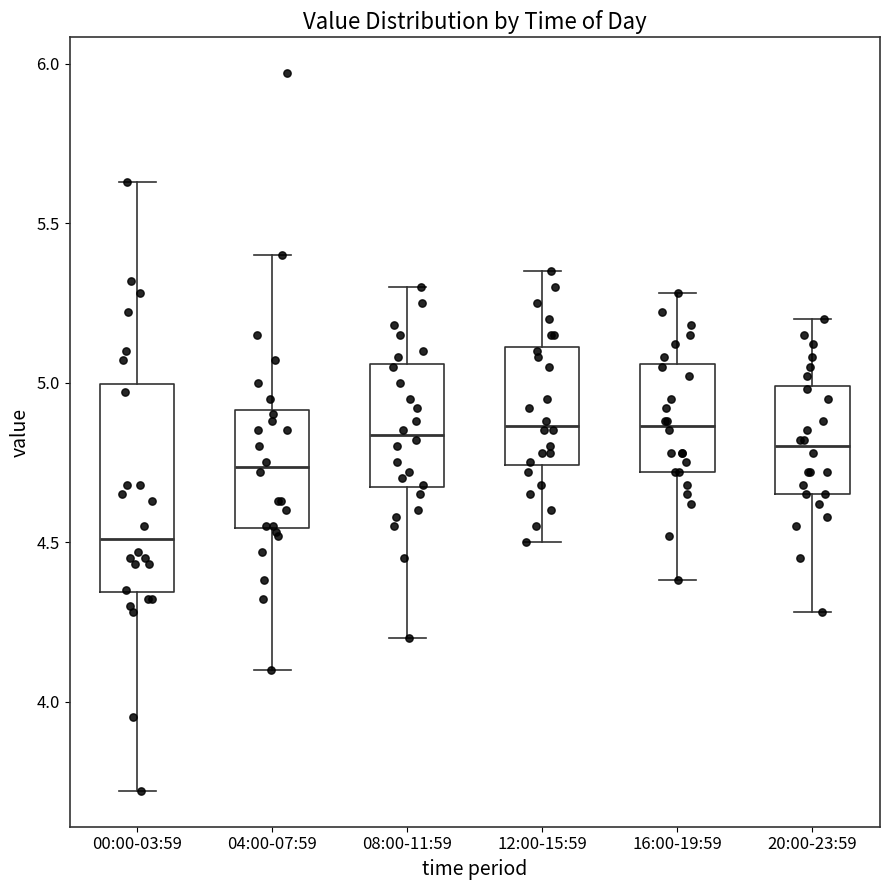

Reading left to right, read every box against the y-axis: the position of its median line, the range the box covers, and the ends of its whiskers. The values are not printed on the chart, so give them approximately, as read against the axis.

00:00-03:59: median 4.50, box 4.35 to 5.00, whiskers 3.70 to 5.65
04:00-07:59: median 4.75, box 4.55 to 4.90, whiskers 4.10 to 5.40
08:00-11:59: median 4.85, box 4.65 to 5.05, whiskers 4.20 to 5.30
12:00-15:59: median 4.85, box 4.75 to 5.10, whiskers 4.50 to 5.35
16:00-19:59: median 4.85, box 4.70 to 5.05, whiskers 4.40 to 5.30
20:00-23:59: median 4.80, box 4.65 to 5.00, whiskers 4.30 to 5.20